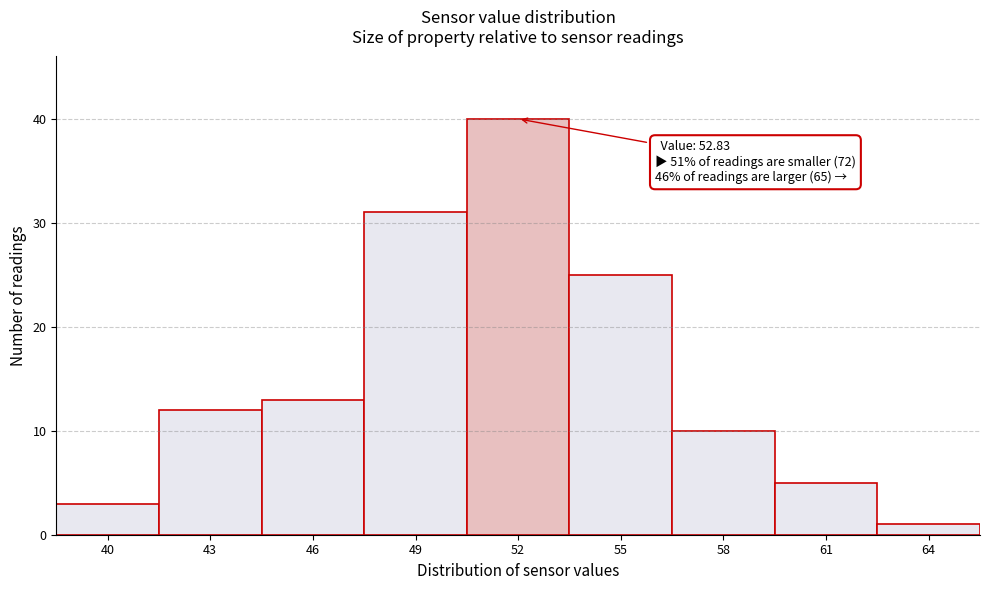

Reading left to right, extract all data points from this chart.

3	12	13	31	40	25	10	5	1